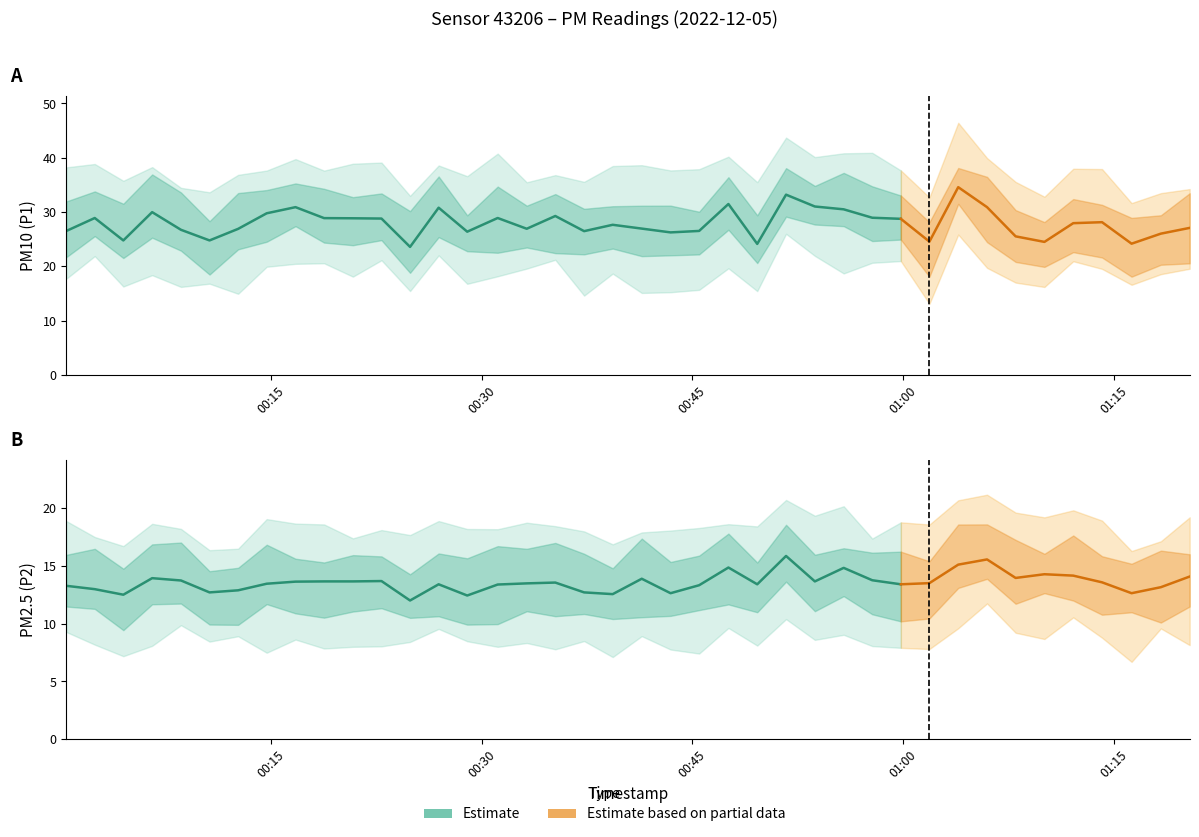

What is the spread (max minus min) of values at 37?

11.5